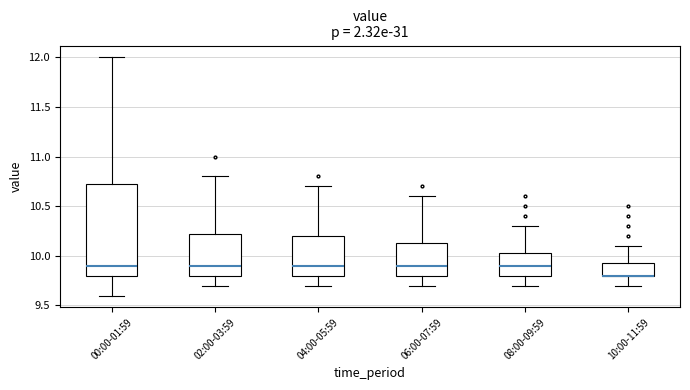

Where does the upper whisker of the box for 06:00-07:59 end on the y-axis? The values are not printed on the chart, so give them approximately, as read against the axis.

10.60